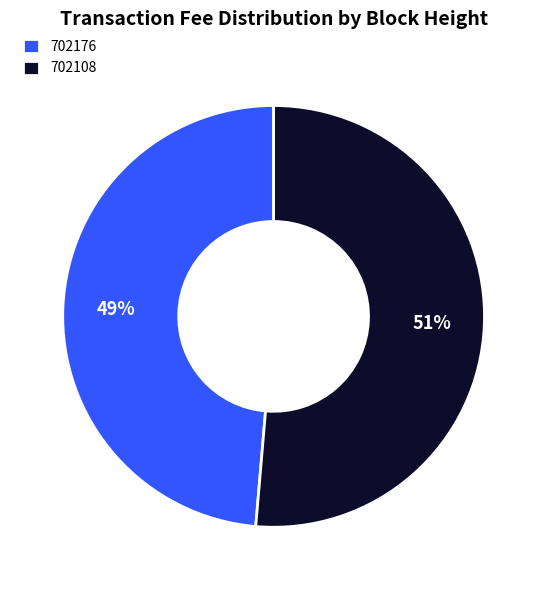

To the nearest percent, what is the average slice percentage?

50%